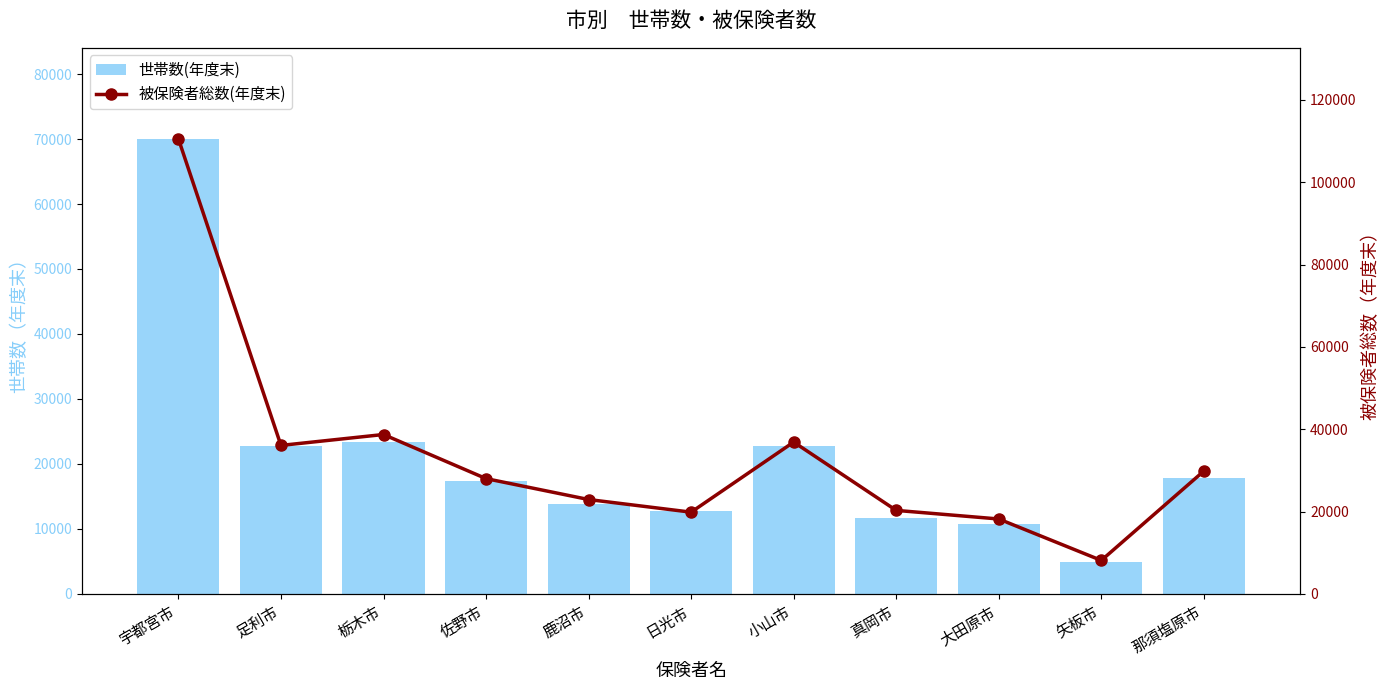

At which label does 被保険者総数(年度末) first exceed 28000?

宇都宮市